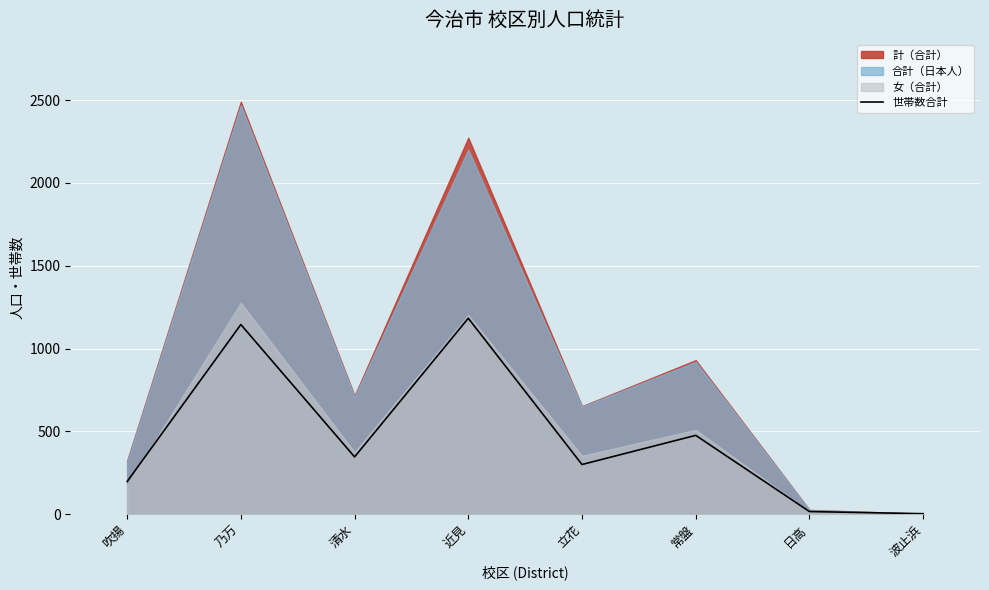

What is the approximate value at 波止浜?

3